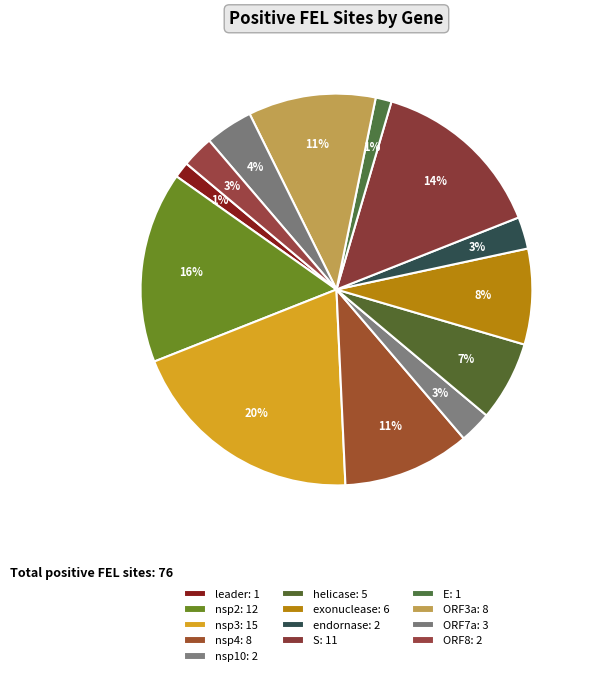

Which category has the smallest portion of the pie?

leader